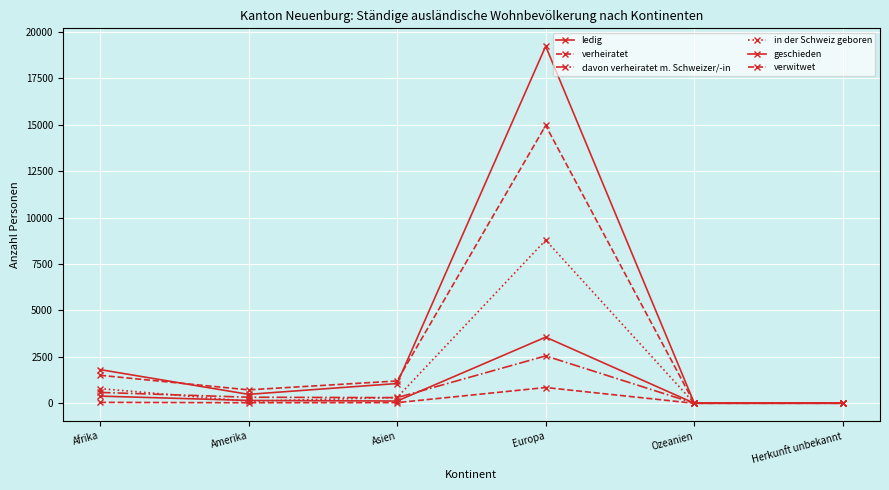

What position from the left is Europa?

4